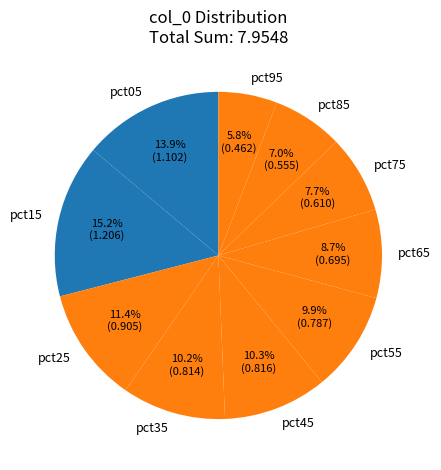

How much of the chart is everything except pct15?

84.8%